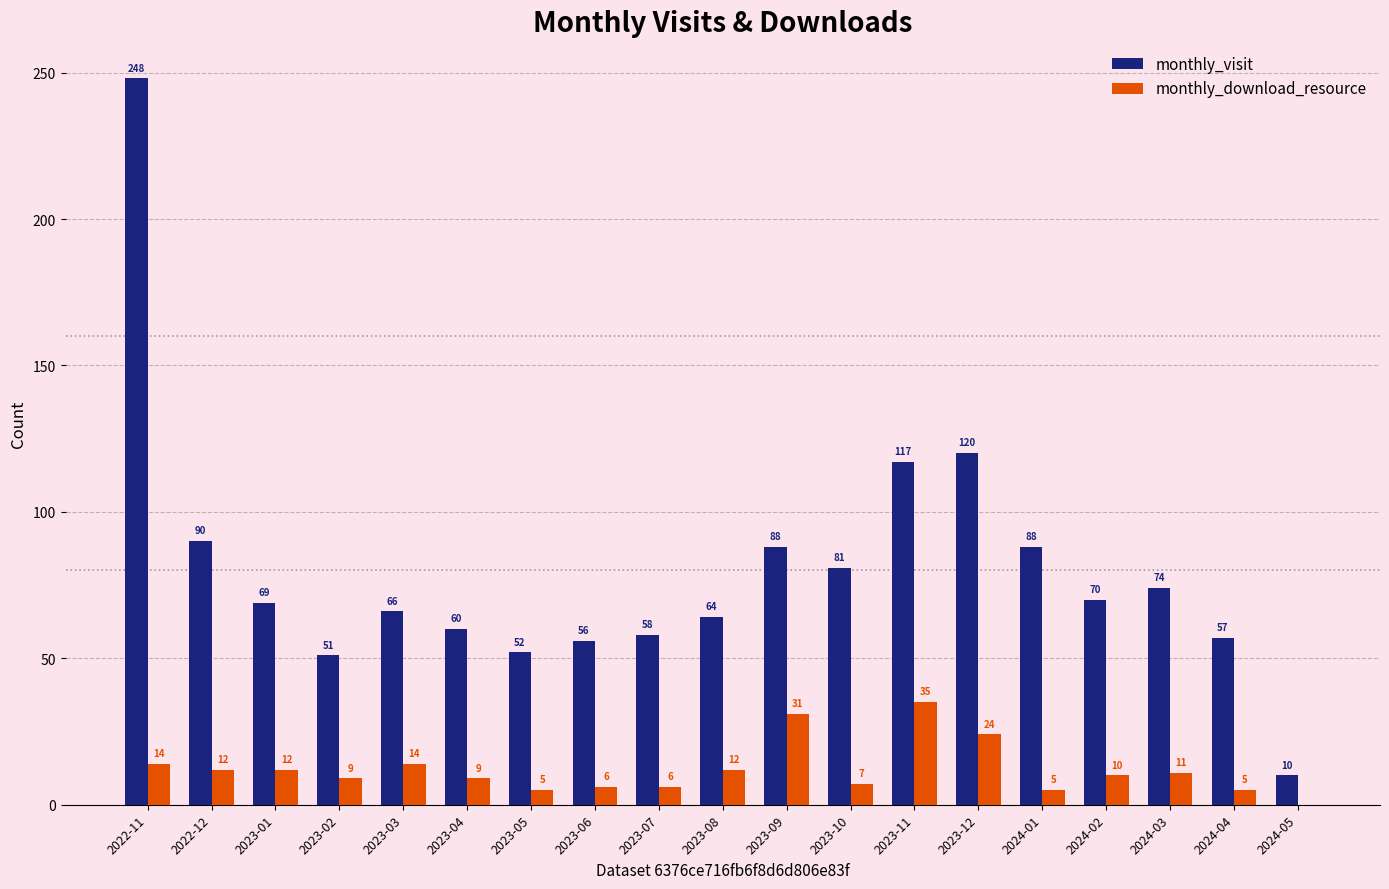

What is the sum of the monthly_visit values at 2023-01 and 2022-11?

317